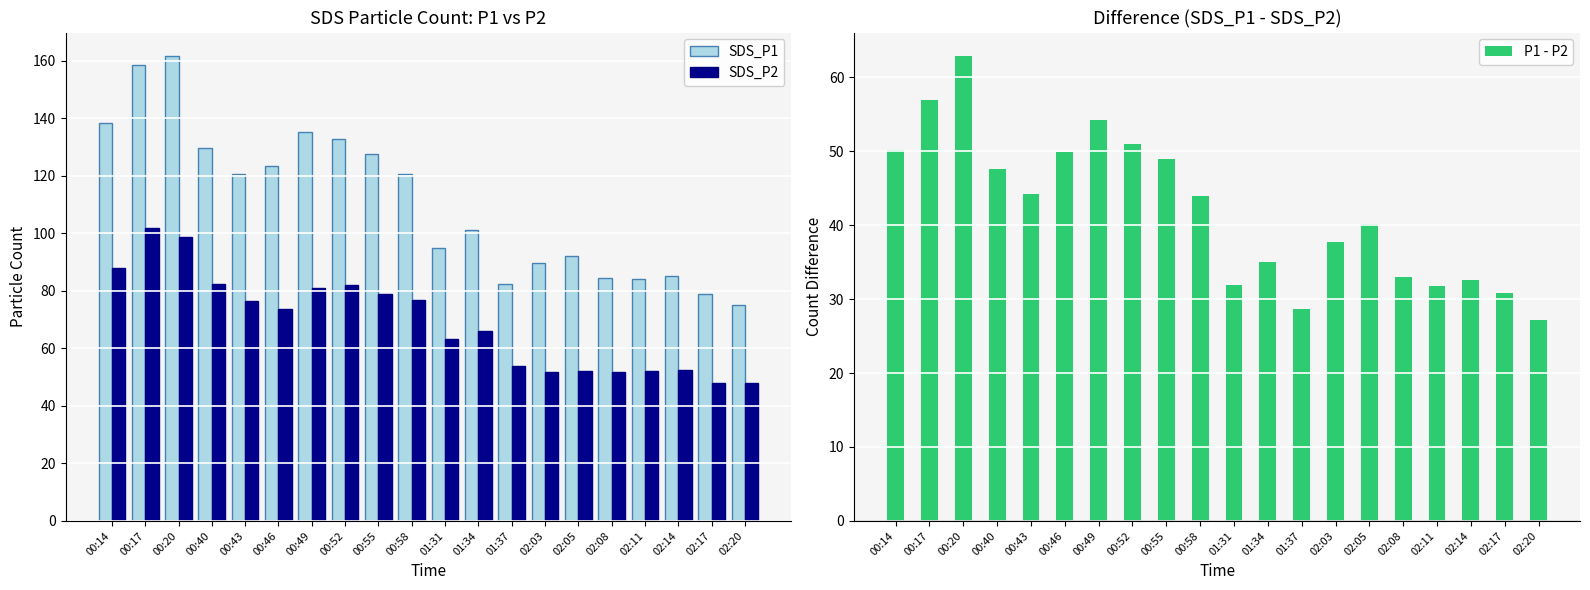

Reading right to left, transcribe all the data shown in this chart.

SDS_P1: 75.0	78.8	85.0	84.0	84.5	92.2	89.5	82.5	101.2	95.0	120.7	127.7	132.9	135.1	123.5	120.7	129.8	161.7	158.6	138.2
SDS_P2: 47.8	48.0	52.5	52.3	51.6	52.1	51.9	53.9	66.2	63.1	76.8	78.8	81.9	80.9	73.6	76.4	82.2	98.8	101.7	88.0
P1 - P2: 27.2	30.8	32.5	31.8	32.9	40.1	37.7	28.6	35.1	31.9	43.9	48.9	51.0	54.2	49.9	44.3	47.6	62.9	56.9	50.1